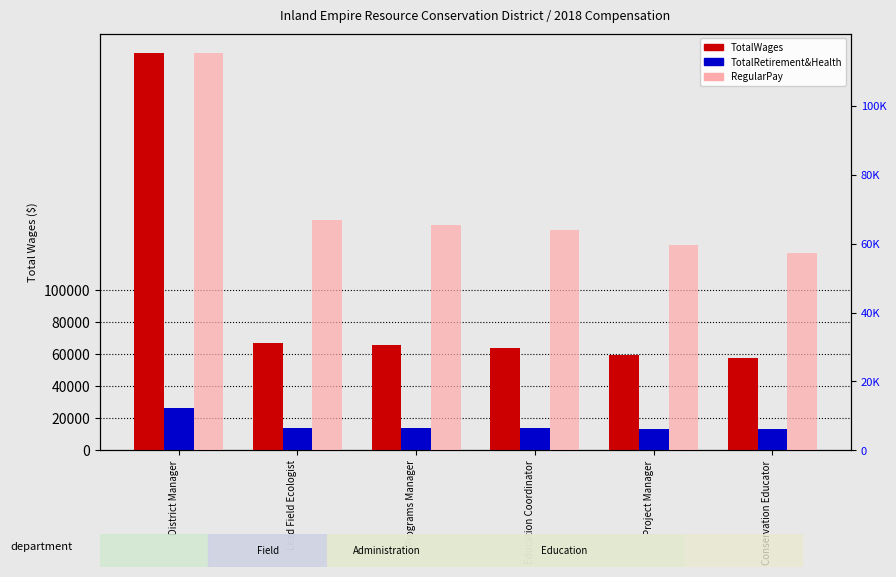

At which label does TotalRetirementAndHealthContribution reach its peak?

District Manager